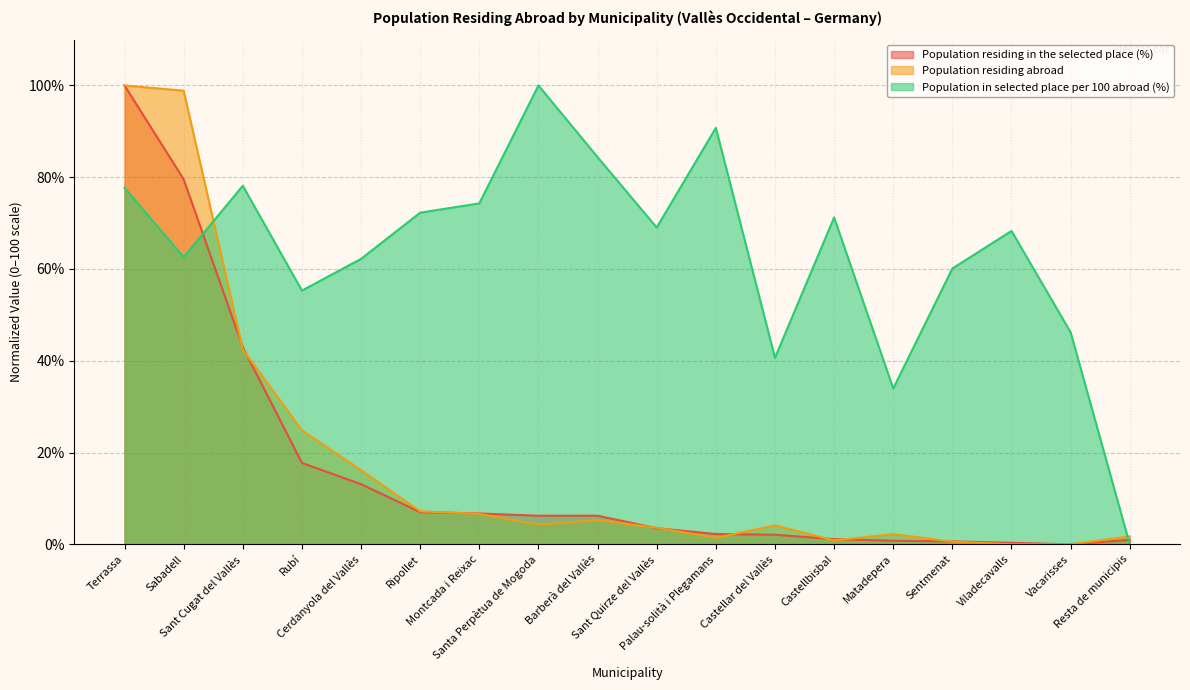

What position from the left is Cerdanyola del Vallès?

5